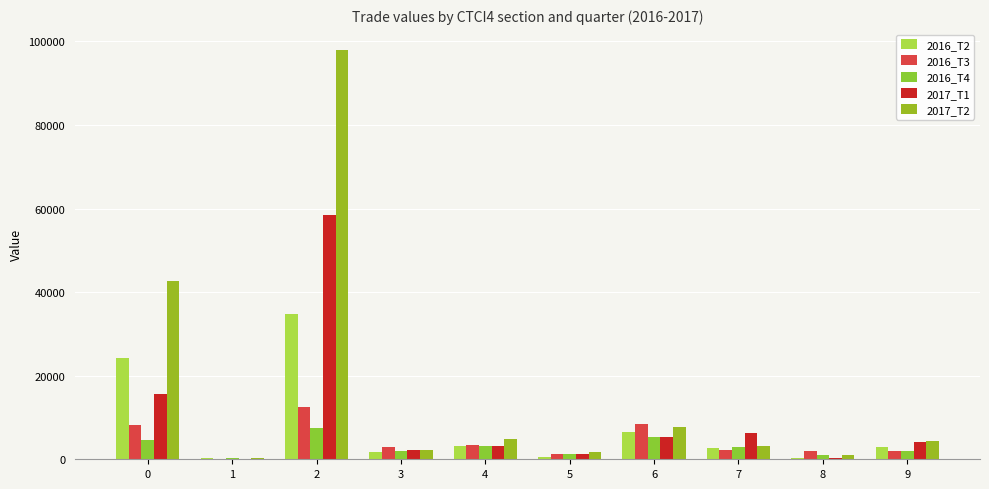

Which category has the highest value in the 2017_T2 series?

2